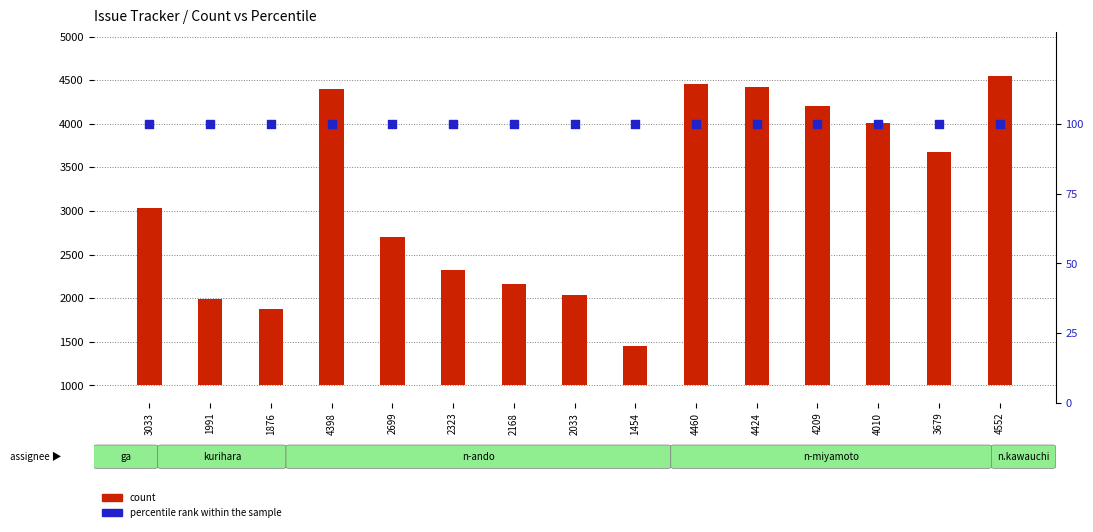

Which series reaches the maximum Y coordinate?

count